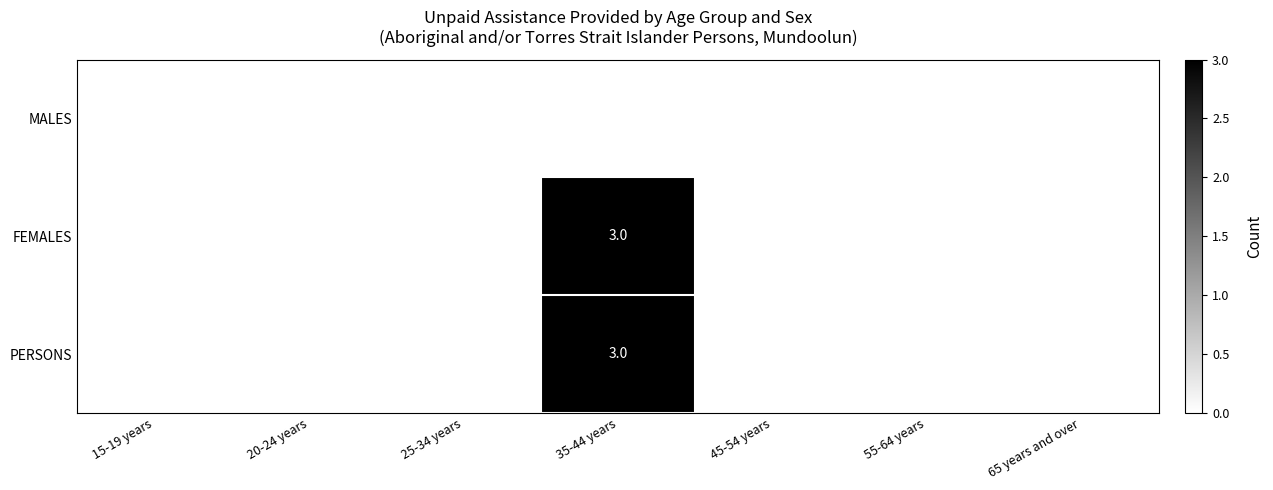

How many data points in FEMALES are above 0?

1